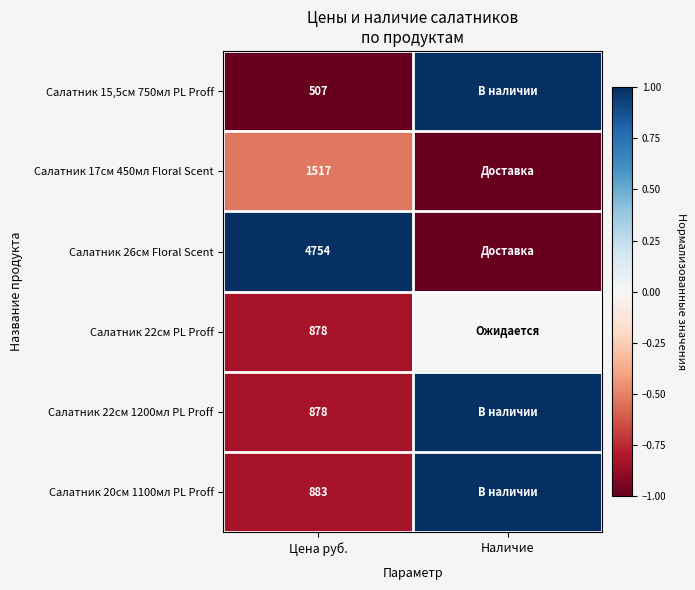

Is the value of Салатник 22см 1200мл PL Proff at Цена руб. greater than the value of Салатник 20см 1100мл PL Proff at Цена руб.?

No